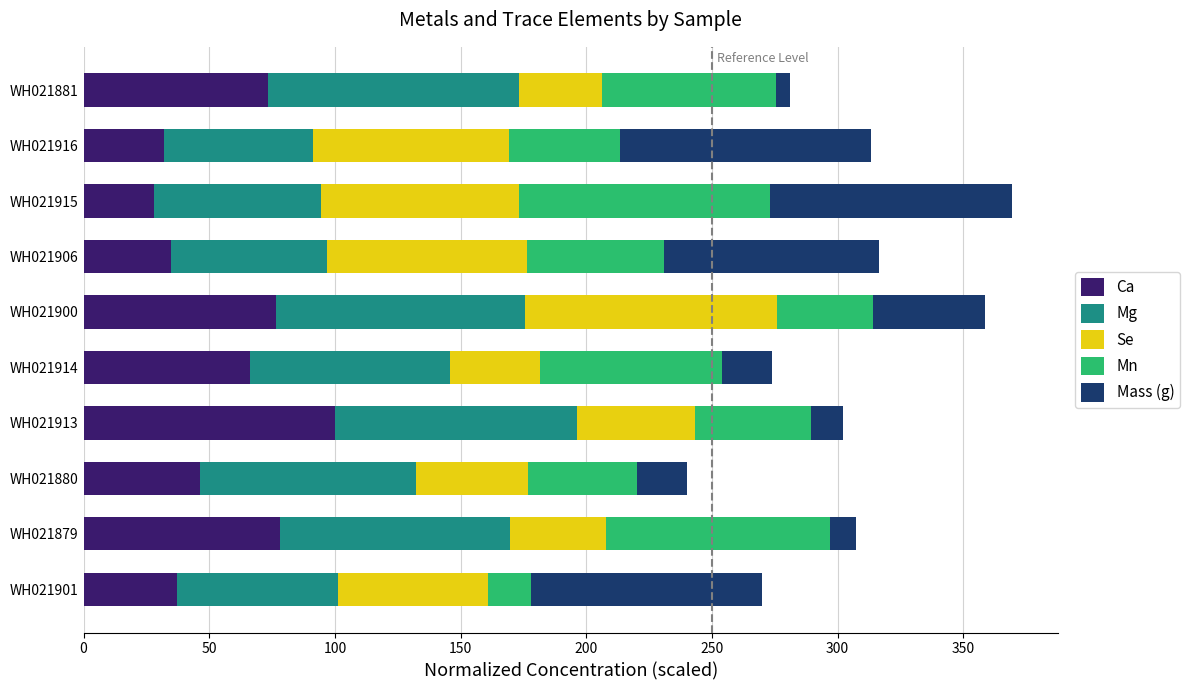

What is the total value across all series at WH021900?

358.5